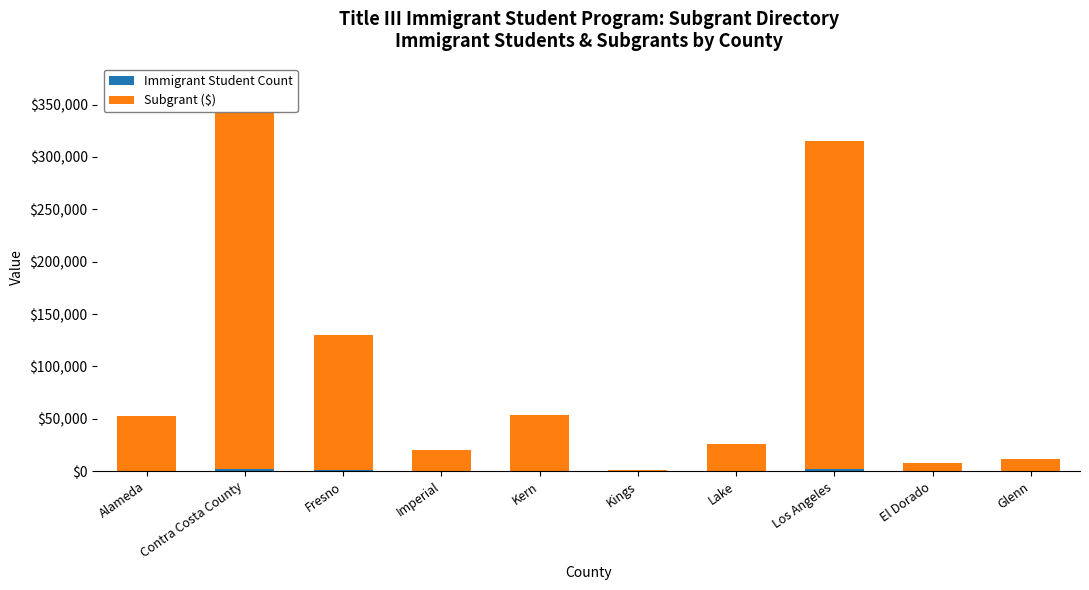

How many bars are there in each group?

2